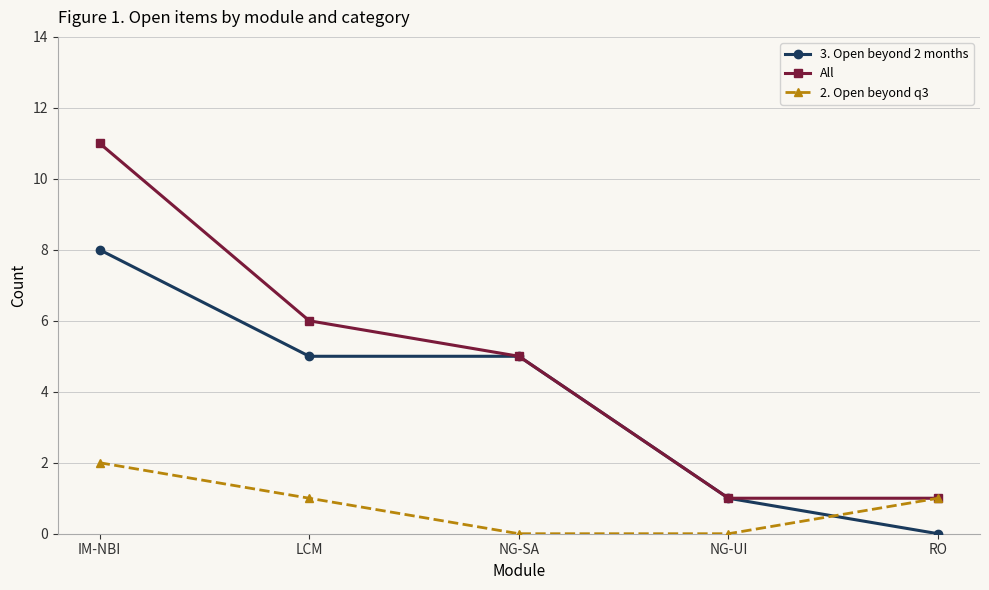

What is the difference between the highest and lowest values at NG-SA?

5